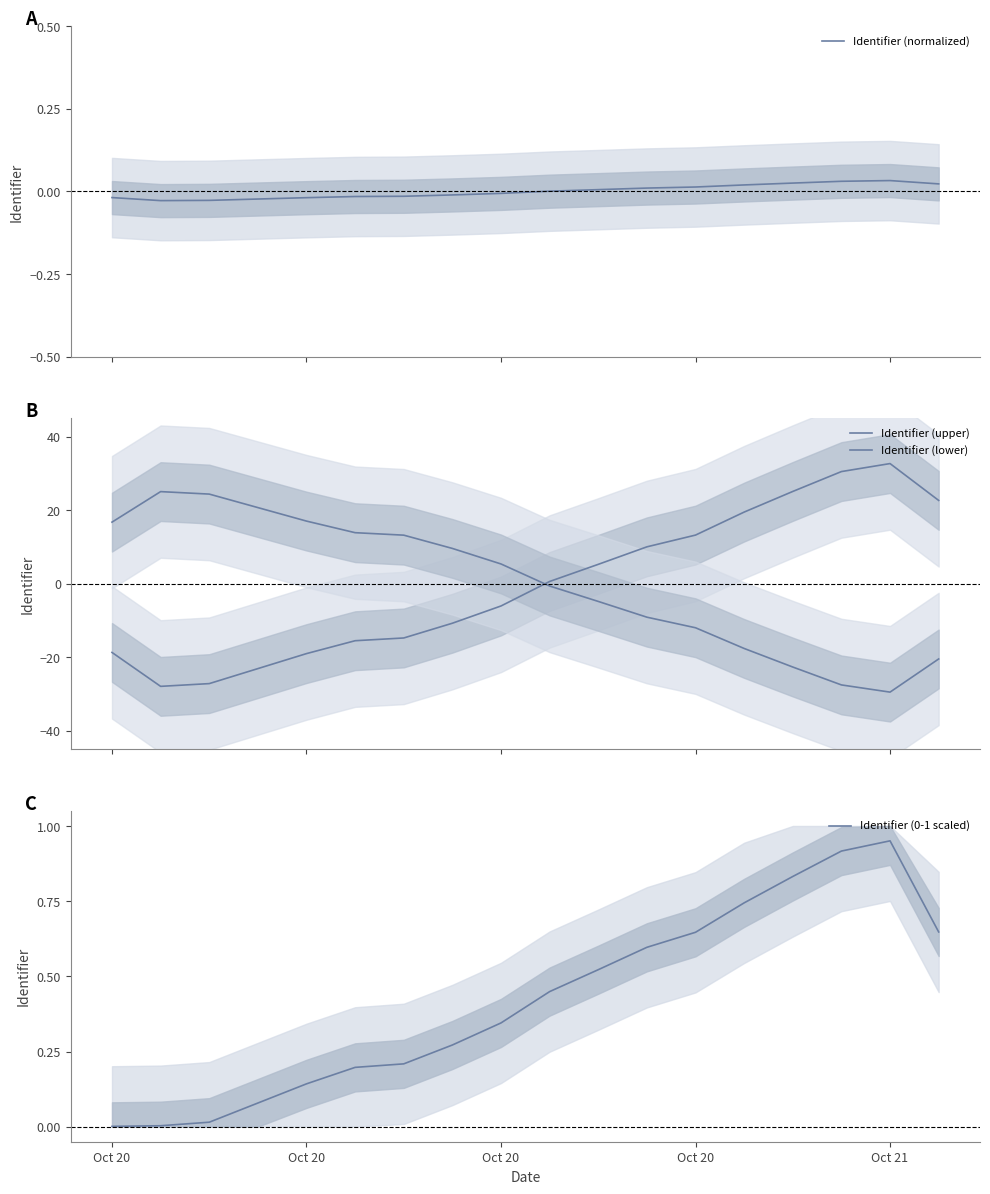

True or false: Identifier (0-1 scaled) has a value of 0.1 at 5.

False